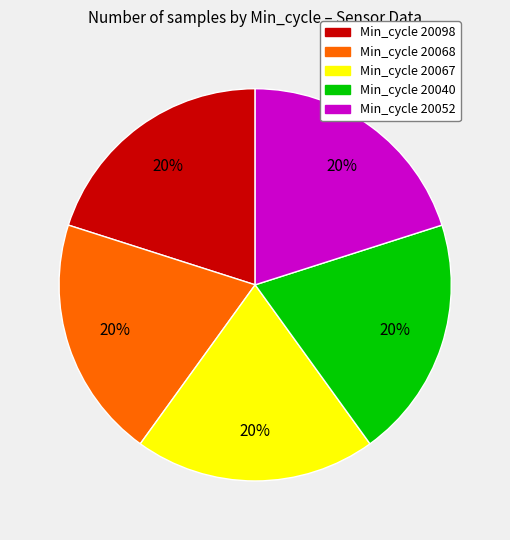

To the nearest percent, what is the average slice percentage?

20%